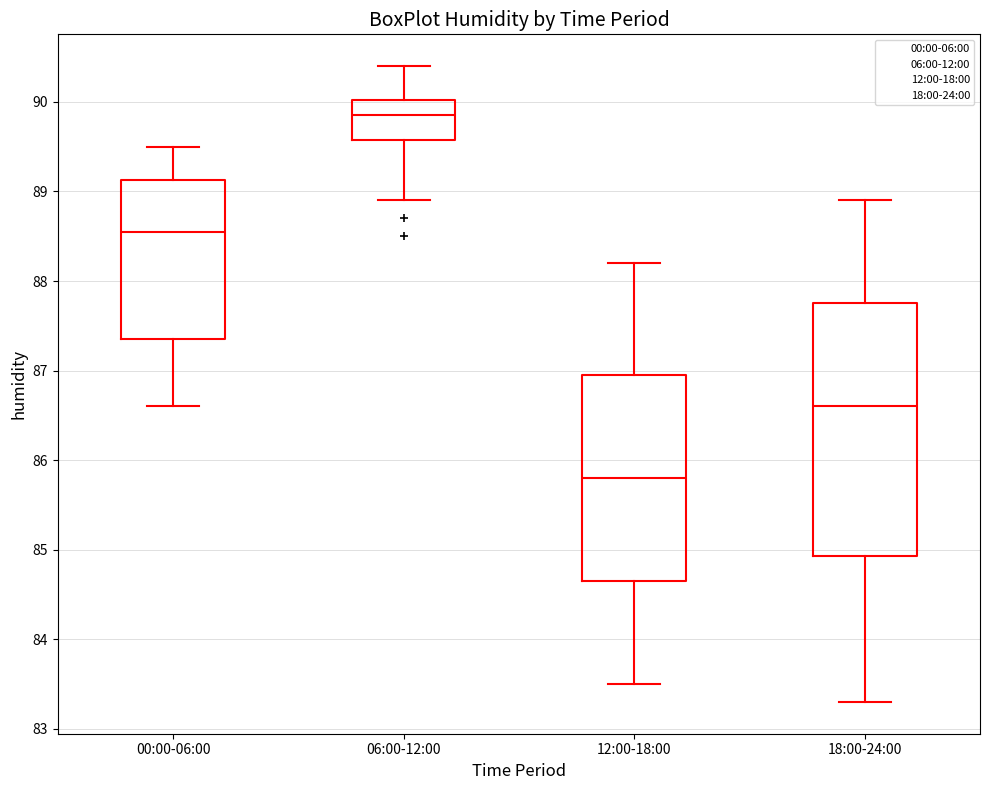

Where is the upper edge of the box for 12:00-18:00 on the y-axis? The values are not printed on the chart, so give them approximately, as read against the axis.

87.0